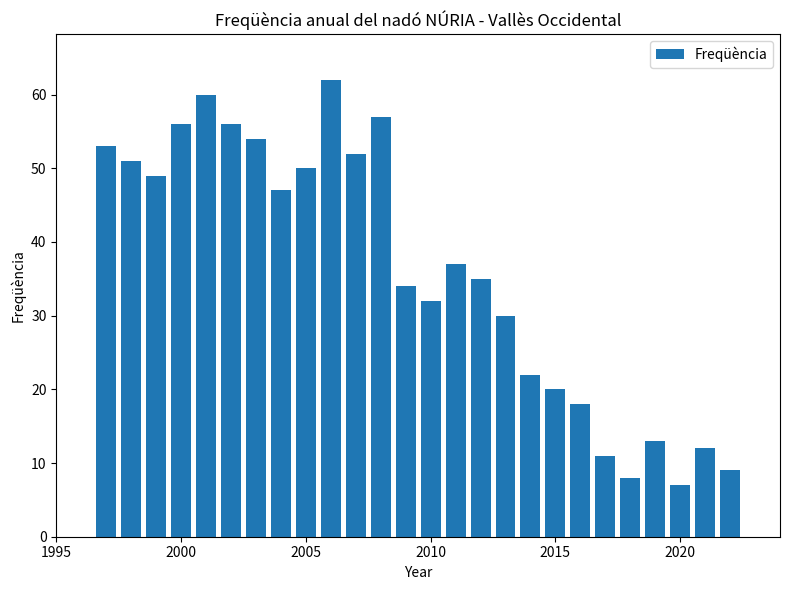

What is the minimum value shown in the chart?

7